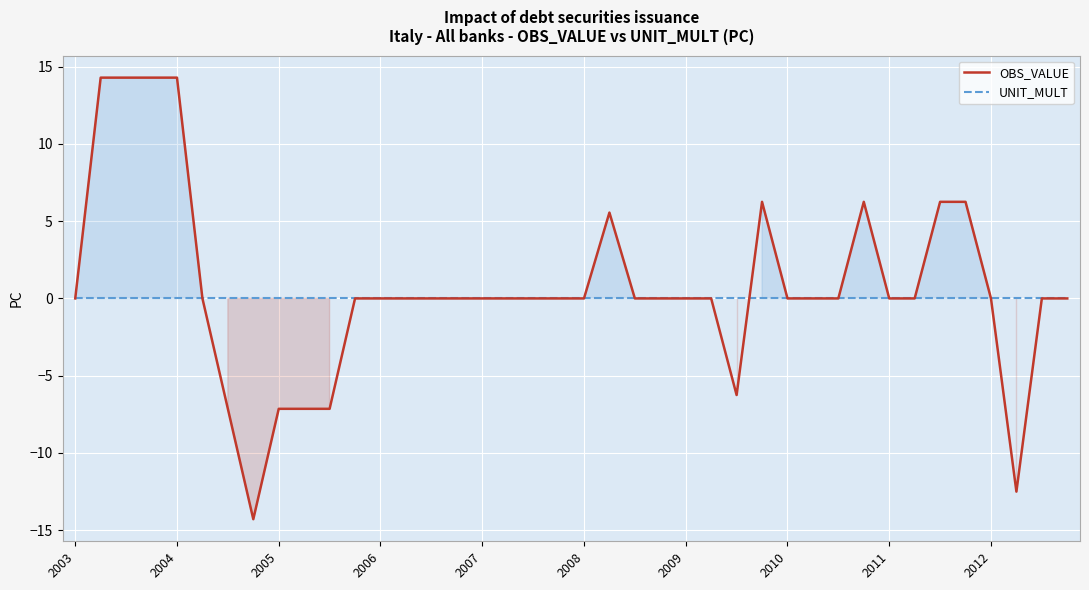

What is the spread (max minus min) of values at 2004?

14.3